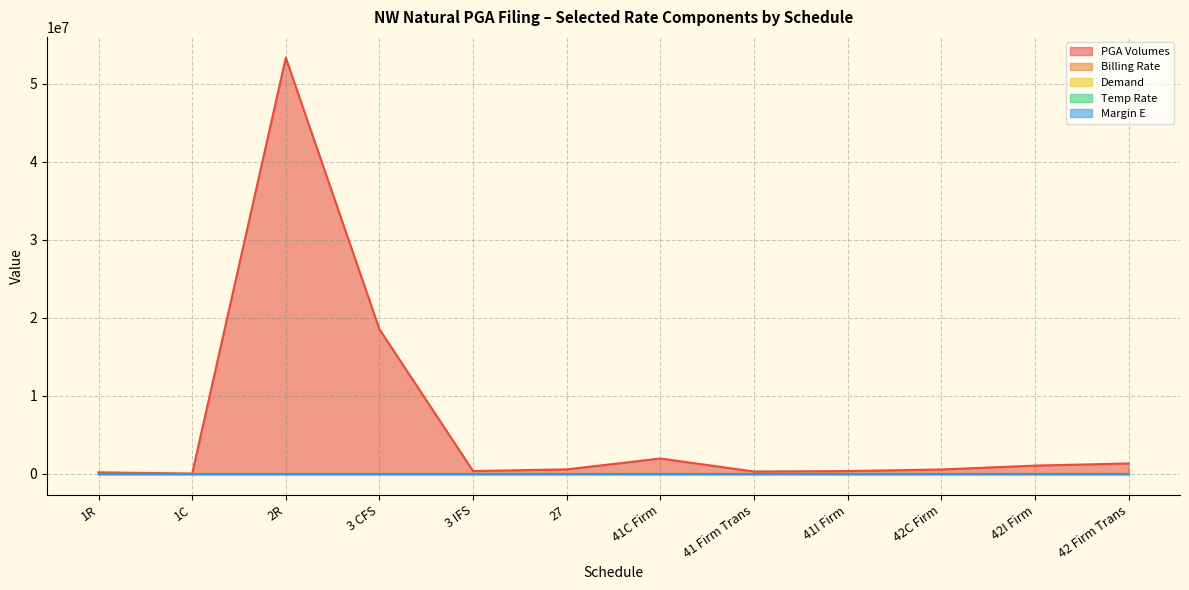

At which category is the sum across all series the highest?

2R